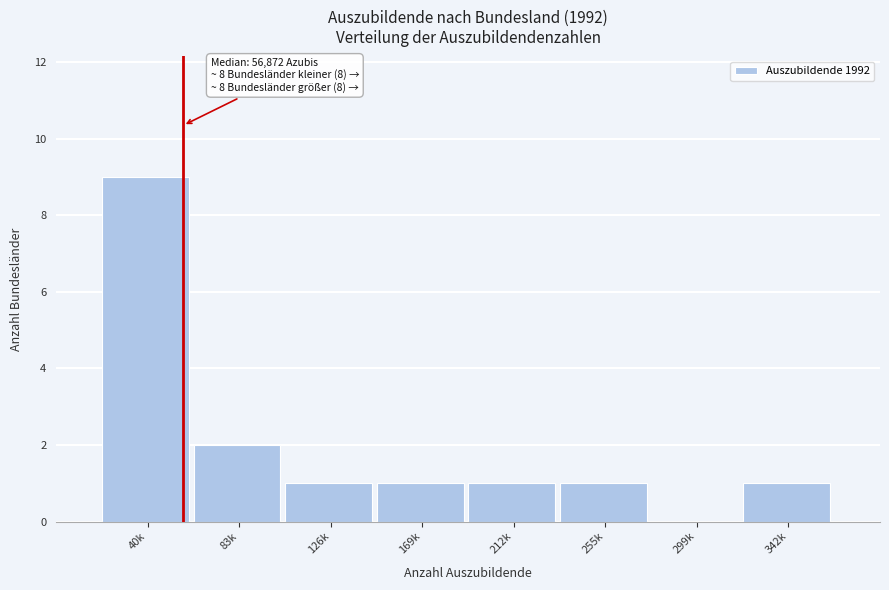

Reading left to right, transcribe all the data shown in this chart.

40k=9	83k=2	126k=1	169k=1	212k=1	255k=1	299k=0	342k=1